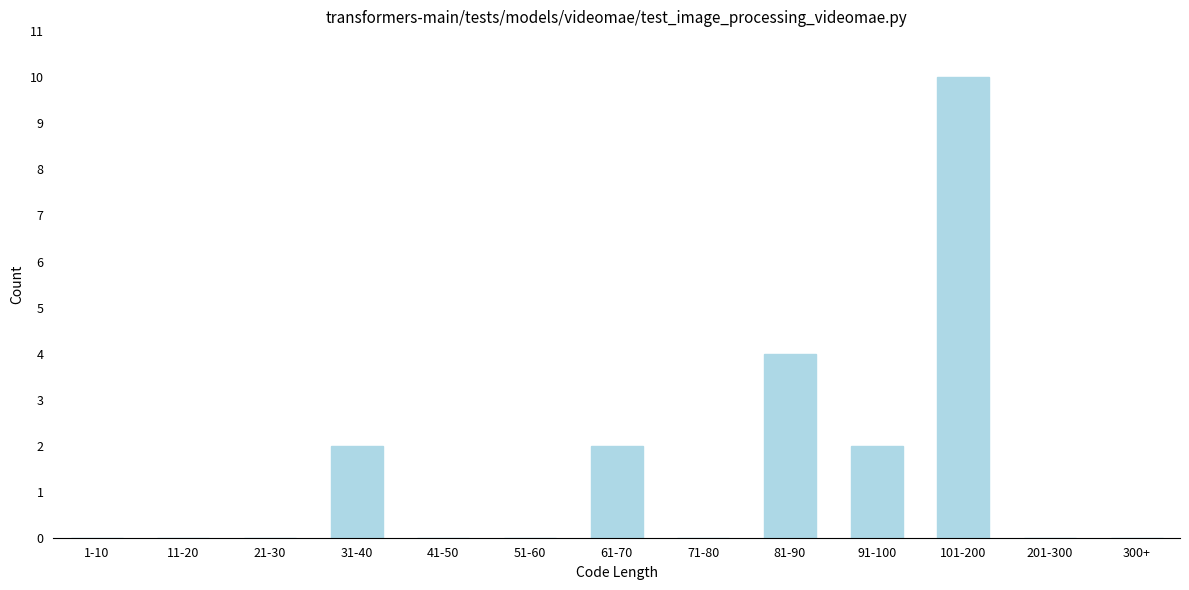

Reading left to right, extract all data points from this chart.

1-10=0	11-20=0	21-30=0	31-40=2	41-50=0	51-60=0	61-70=2	71-80=0	81-90=4	91-100=2	101-200=10	201-300=0	300+=0